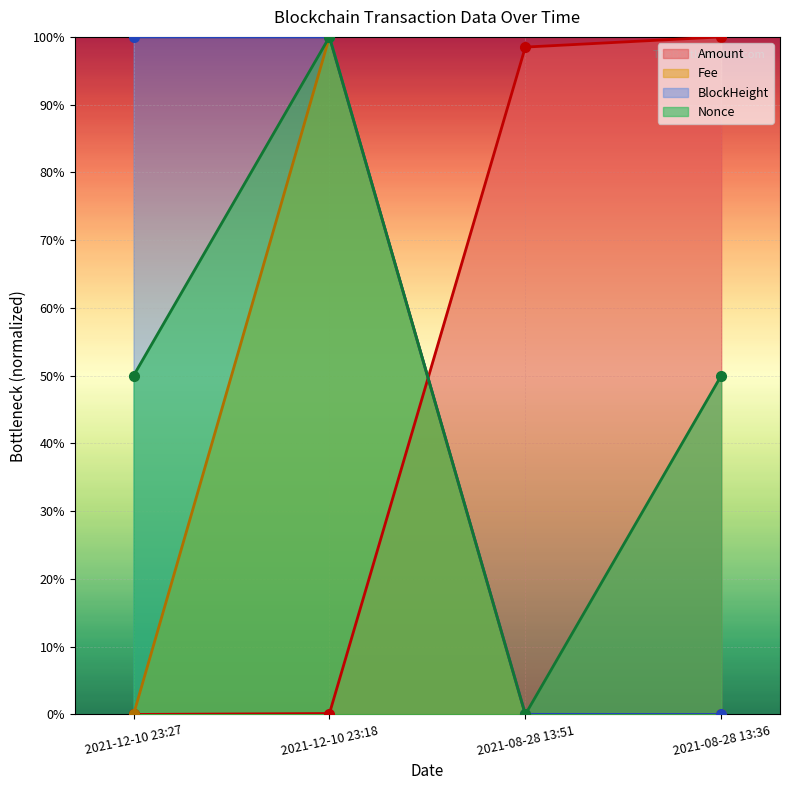

How many intersections are there between Amount and Fee?

1